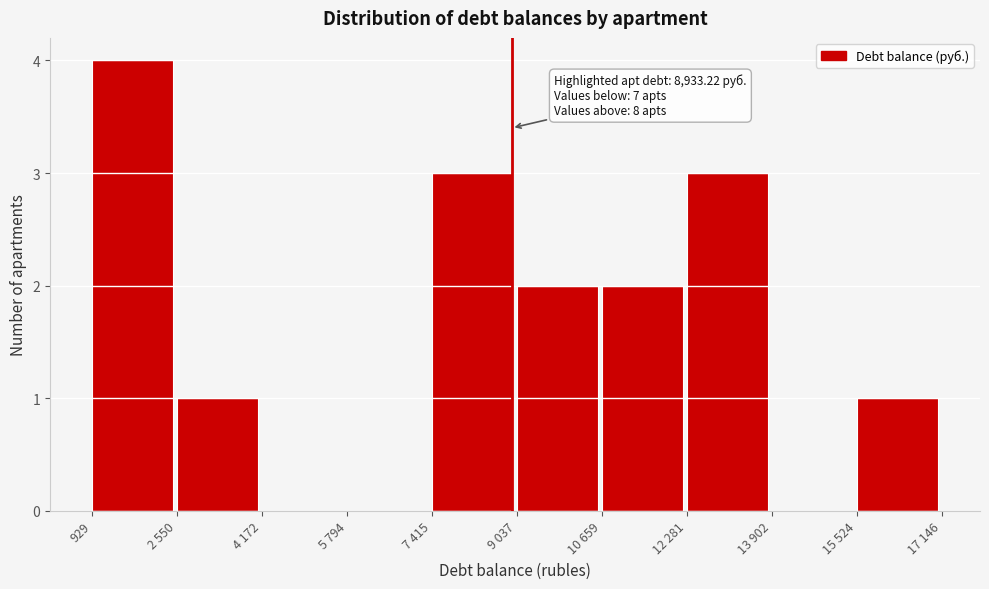

Reading left to right, extract all data points from this chart.

929=4	2 550=1	4 172=0	5 794=0	7 415=3	9 037=2	10 659=2	12 281=3	13 902=0	15 524=1